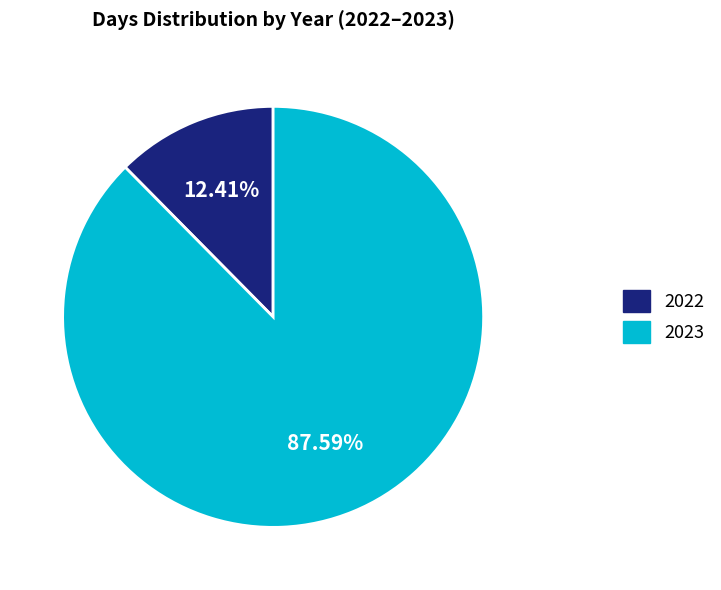

To the nearest percent, what percentage of the pie is 2023?

88%